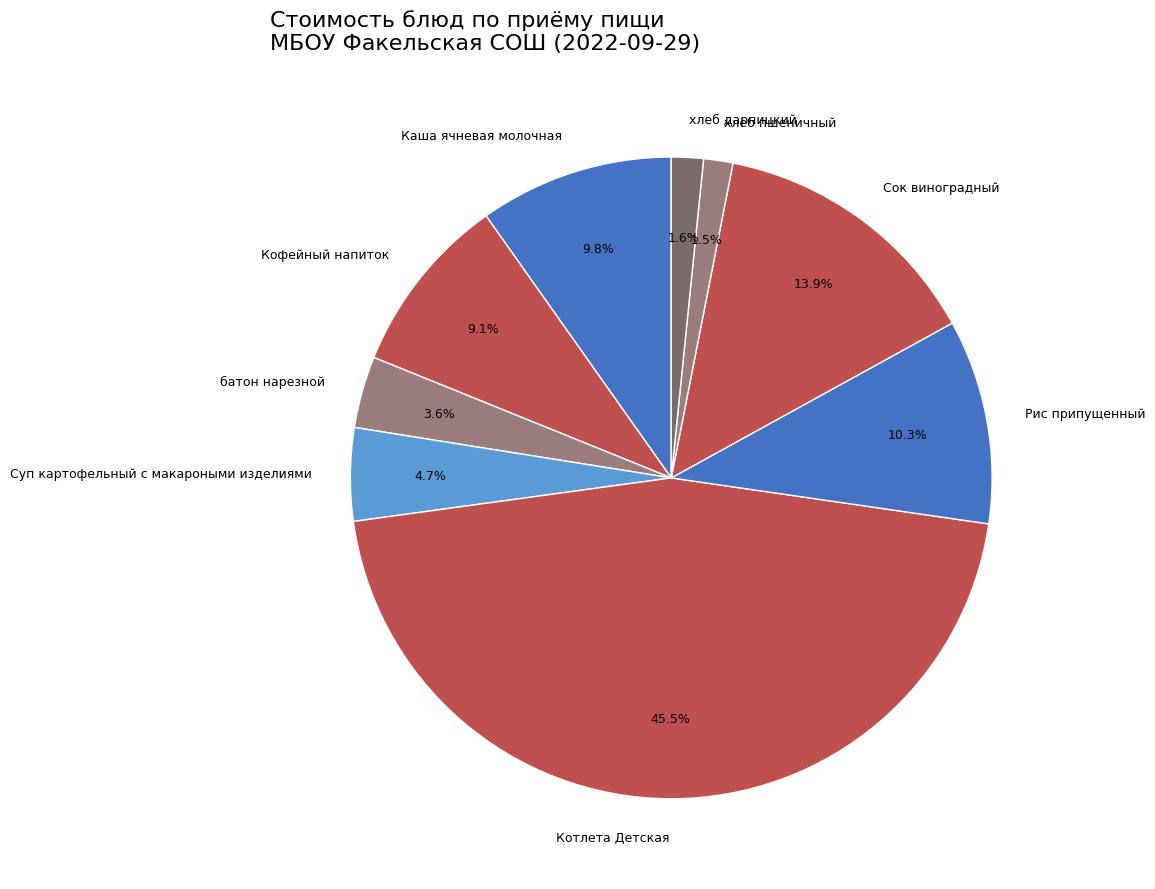

Does Котлета Детская represent more than half of the total?

No